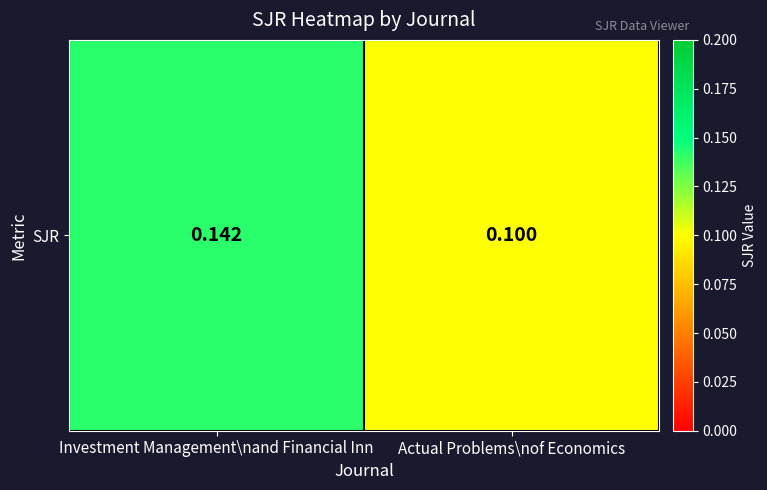

Is it true that the value at Investment Management\nand Financial Inn is 0.2?

False